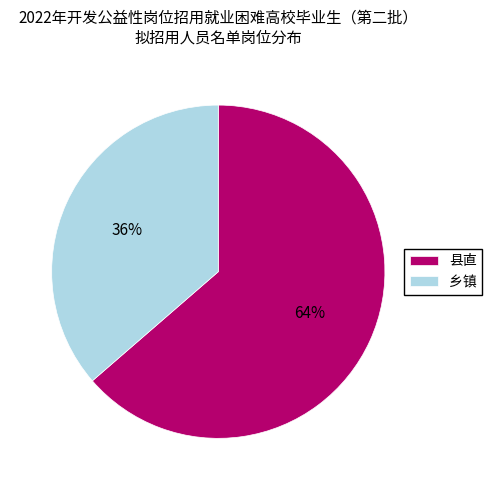

Count the number of slices in the pie.

2